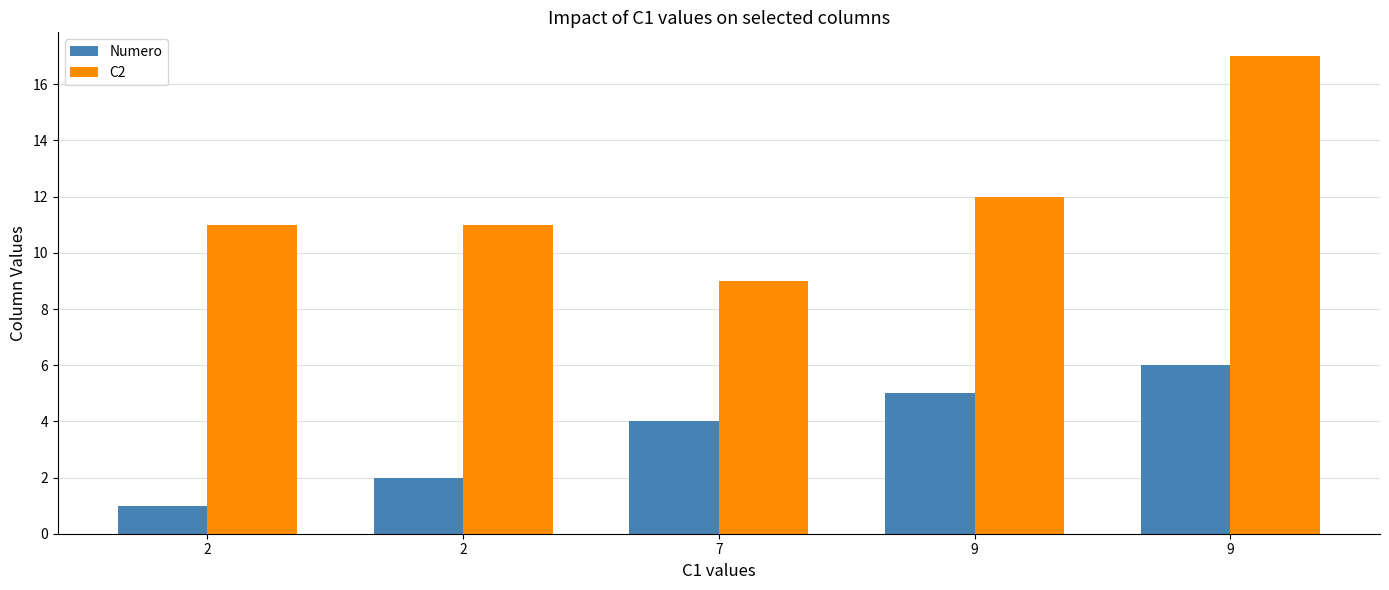

How many bars are there in each group?

2